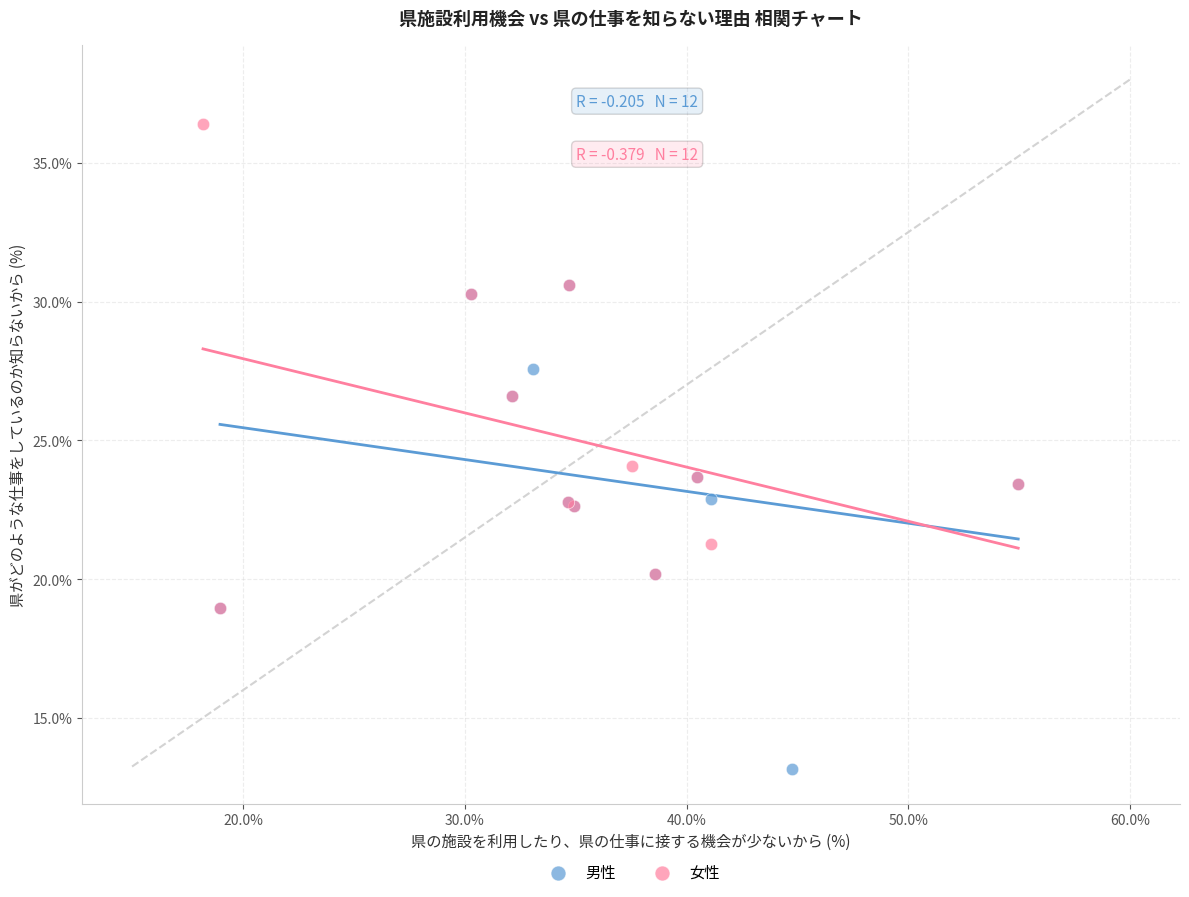

Which series contains the highest Y value?

女性